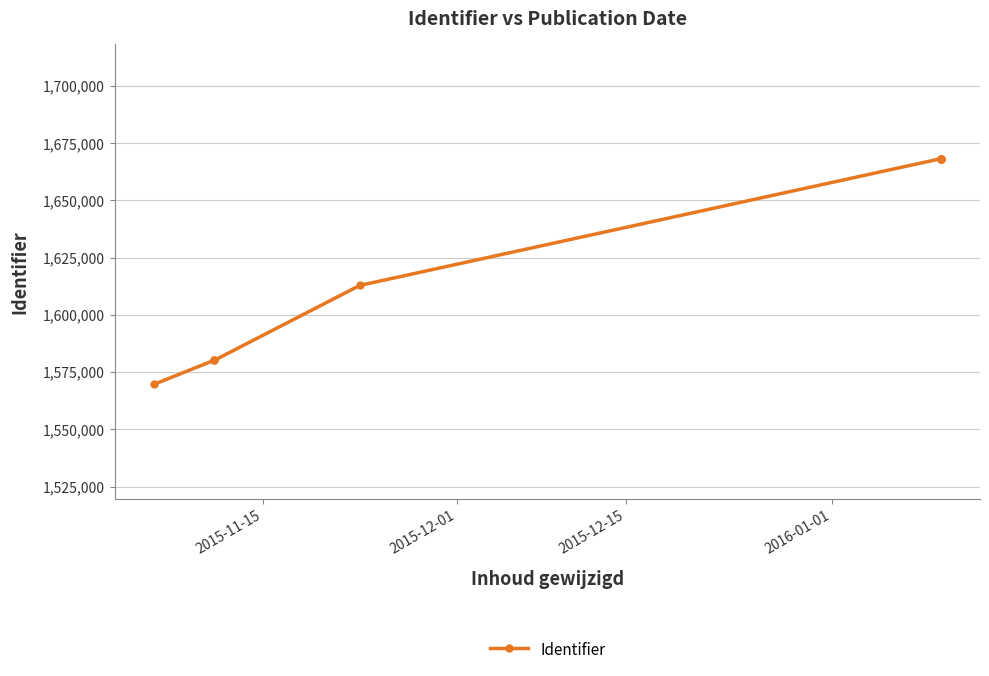

Is it true that the value at 4 is 2648400?

False